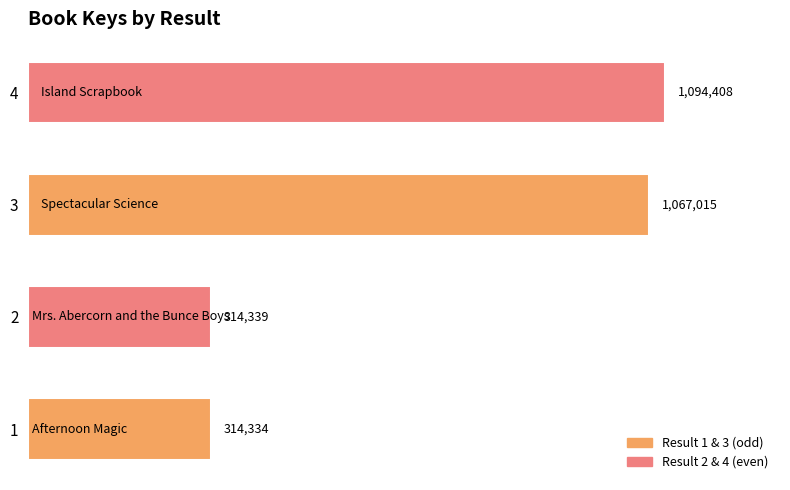

List the labels in order of value, smallest first.

1, 2, 3, 4